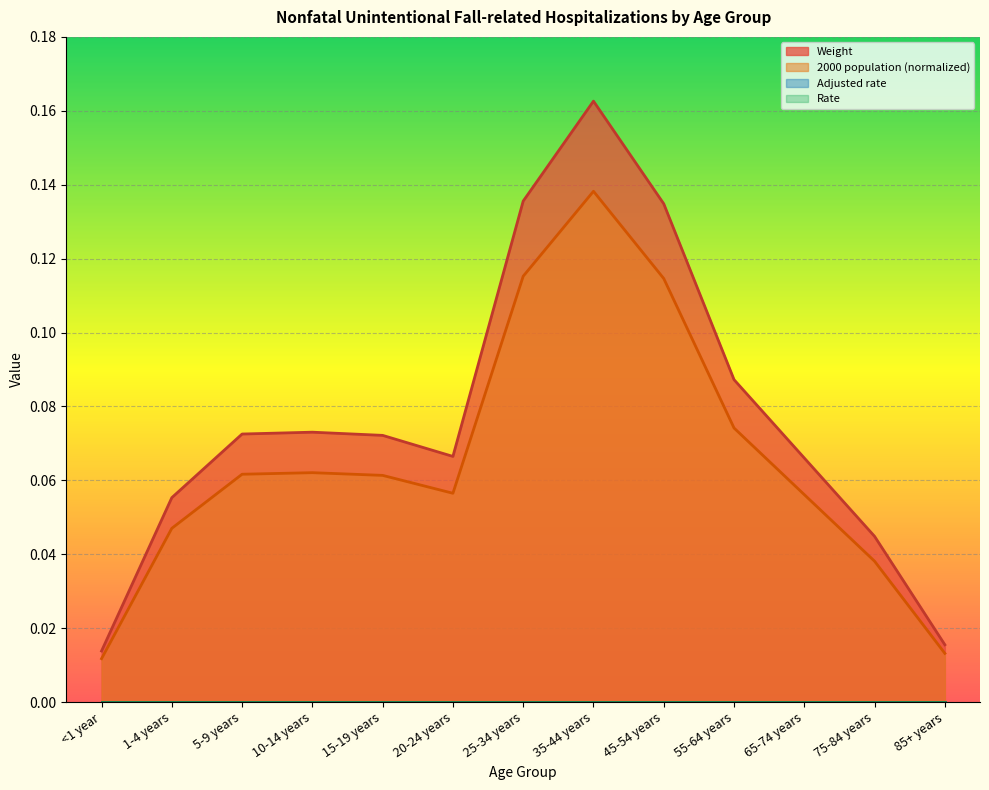

True or false: Weight and 2000 population (normalized) intersect in this chart.

False